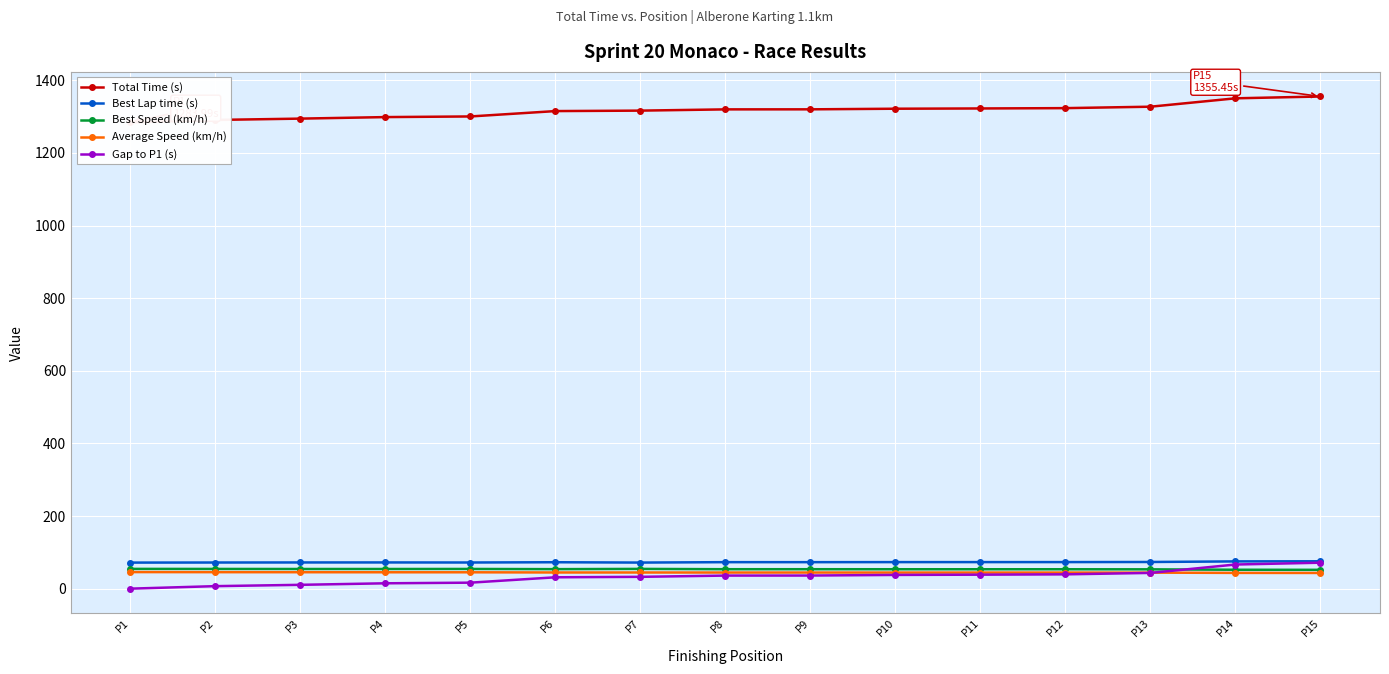

Where is Total Time (s) nearest to the value 1319?

P8